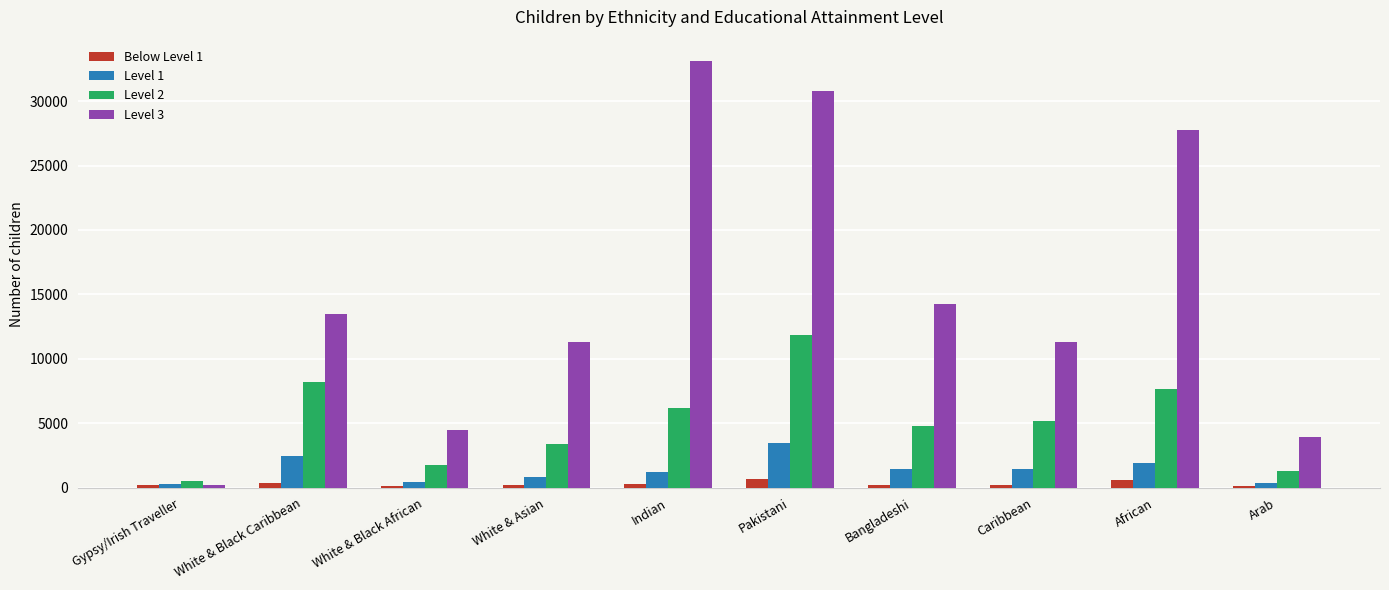

What is the difference between the second highest and second lowest values in the Level 1 series?

2120